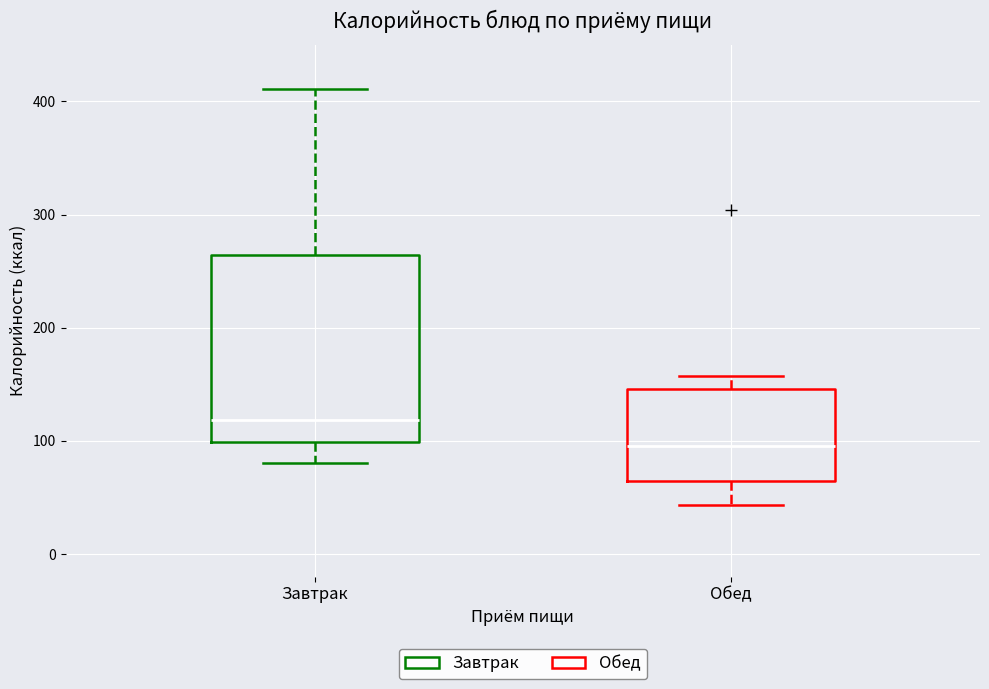

Reading left to right, read every box against the y-axis: the position of its median line, the range the box covers, and the ends of its whiskers. The values are not printed on the chart, so give them approximately, as read against the axis.

Завтрак: median 120, box 100 to 260, whiskers 80 to 410
Обед: median 100, box 60 to 150, whiskers 40 to 160